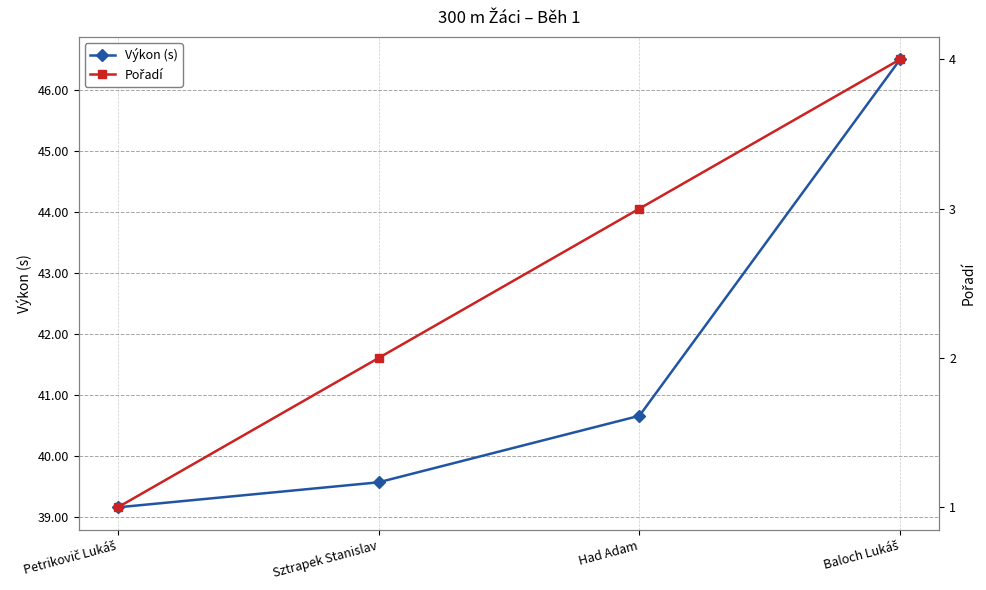

What are all the series names shown in the legend?

Výkon (s), Pořadí